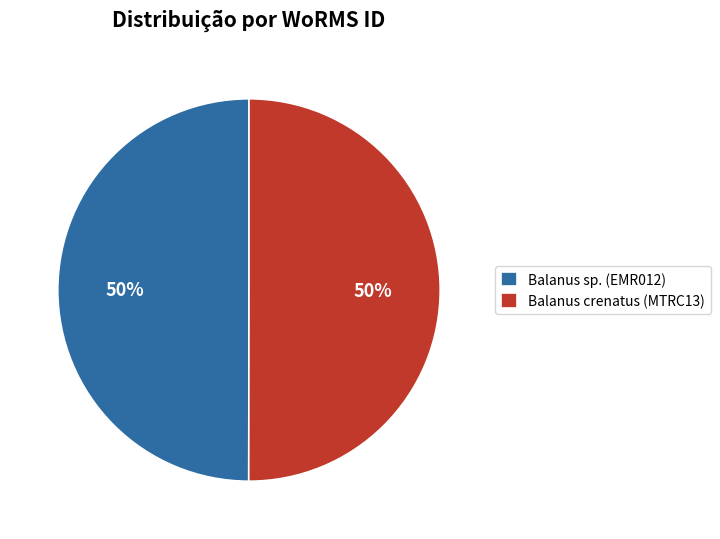

To the nearest percent, what is the combined percentage of Balanus crenatus (MTRC13) and Balanus sp. (EMR012)?

100%